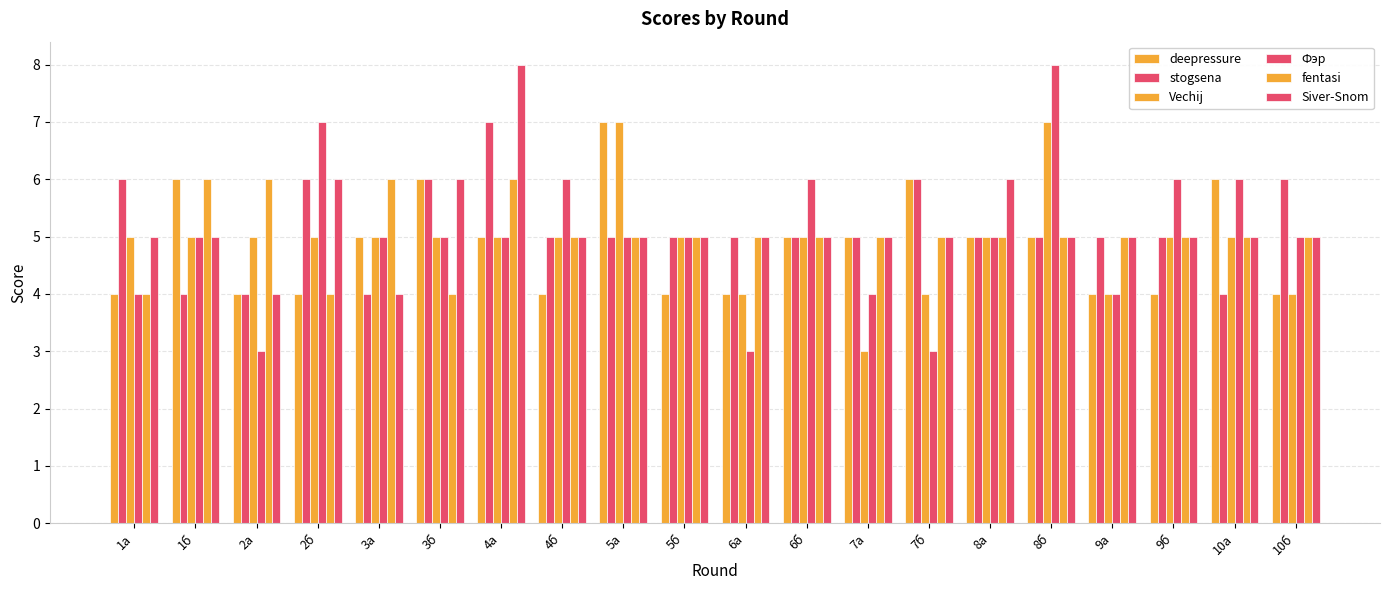

Are the bars grouped side by side (vs. stacked)?

Yes